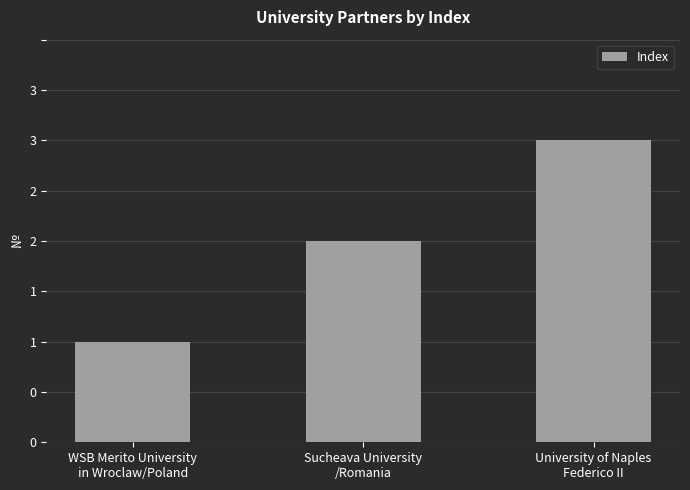

Rank the categories by value from lowest to highest.

WSB Merito University
in Wroclaw/Poland, Sucheava University
/Romania, University of Naples
Federico II